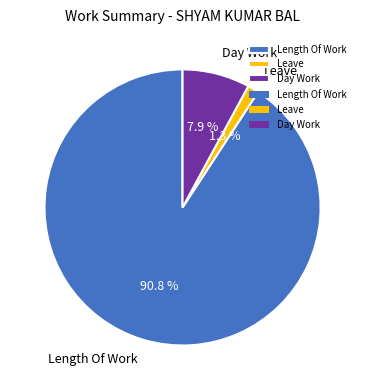

How many slices are in this pie chart?

3